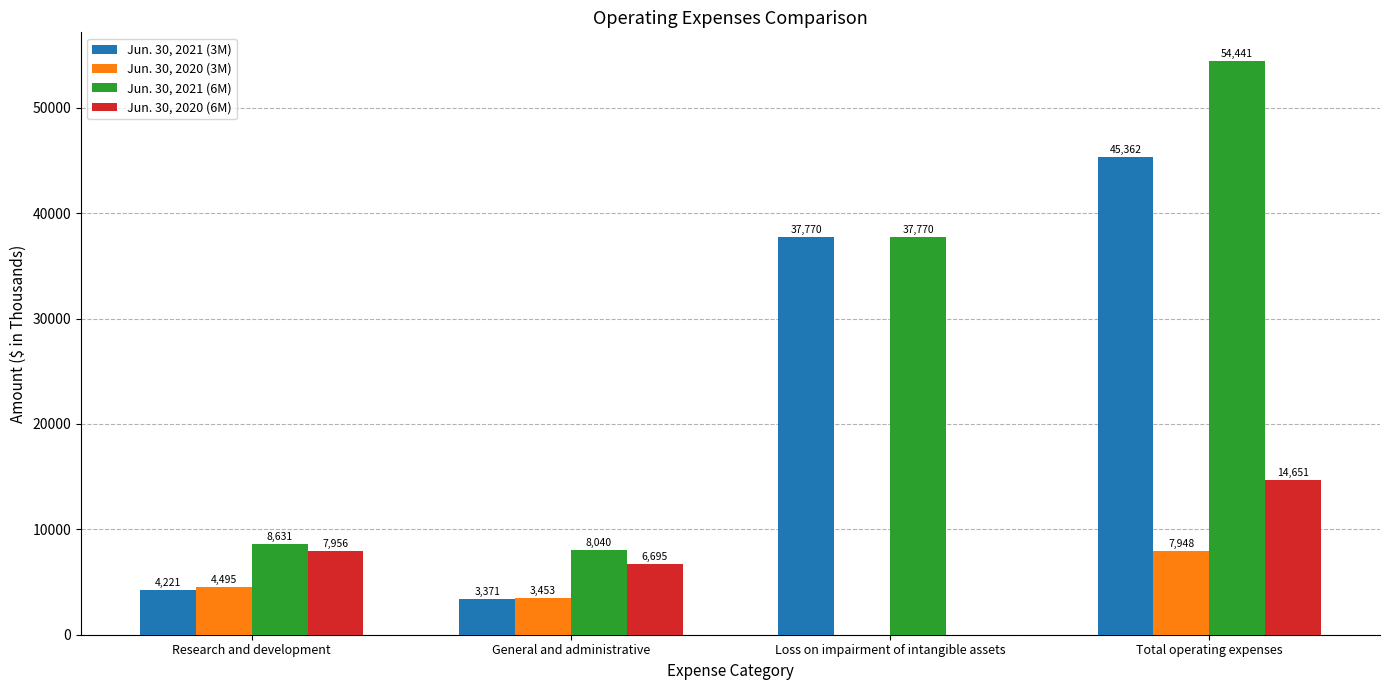

What is the sum of all Jun. 30, 2020 (3M) values?

15896